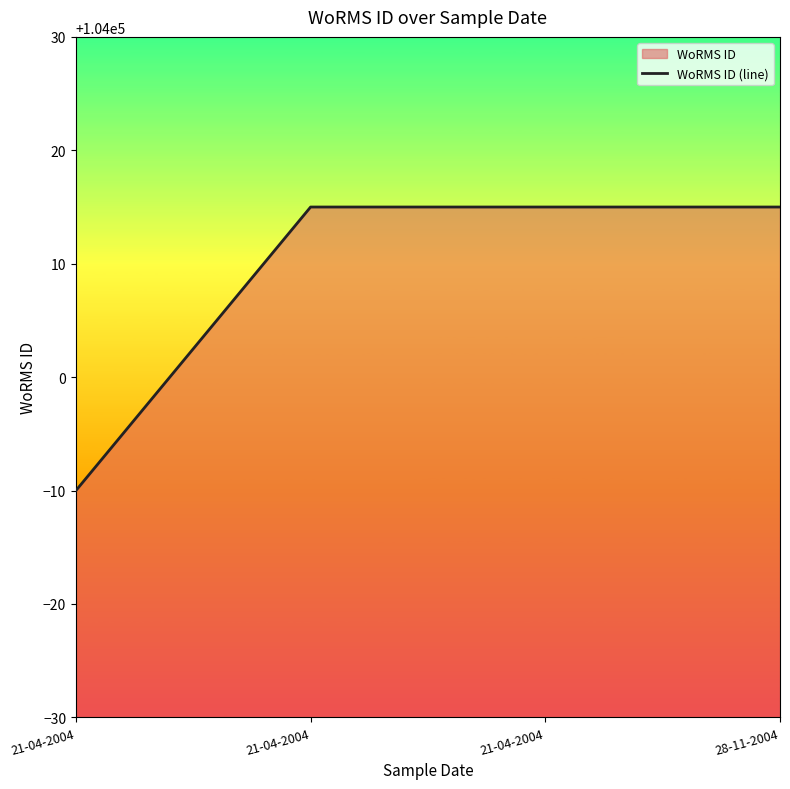

What is the label of the 1st point from the left?

21-04-2004